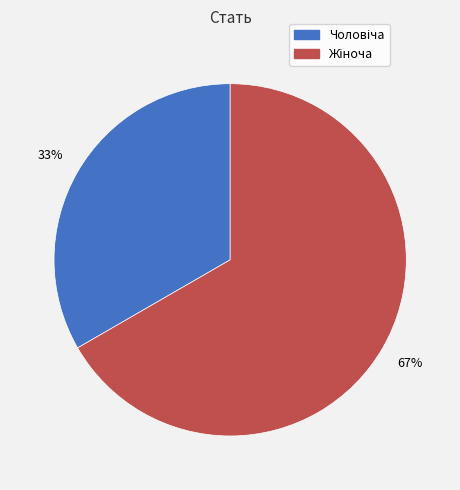

Is there any slice that represents more than half of the pie?

Yes